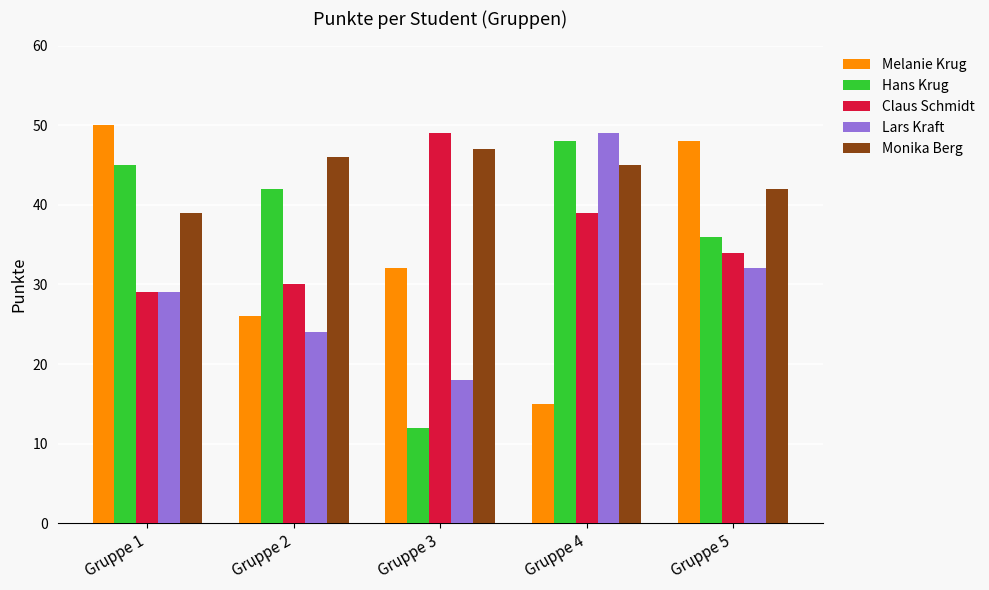

Which series changed the most between Gruppe 3 and Gruppe 4?

Hans Krug